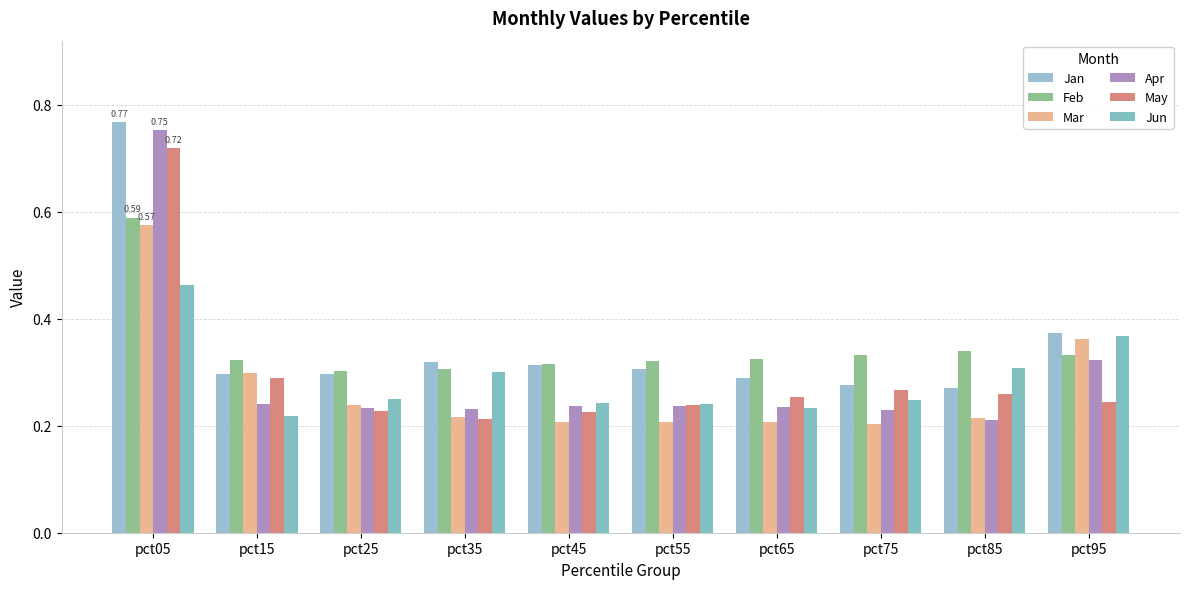

What is the highest value of the May series?

0.7